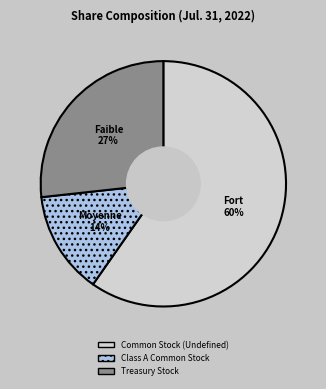

Count the number of slices in the pie.

3